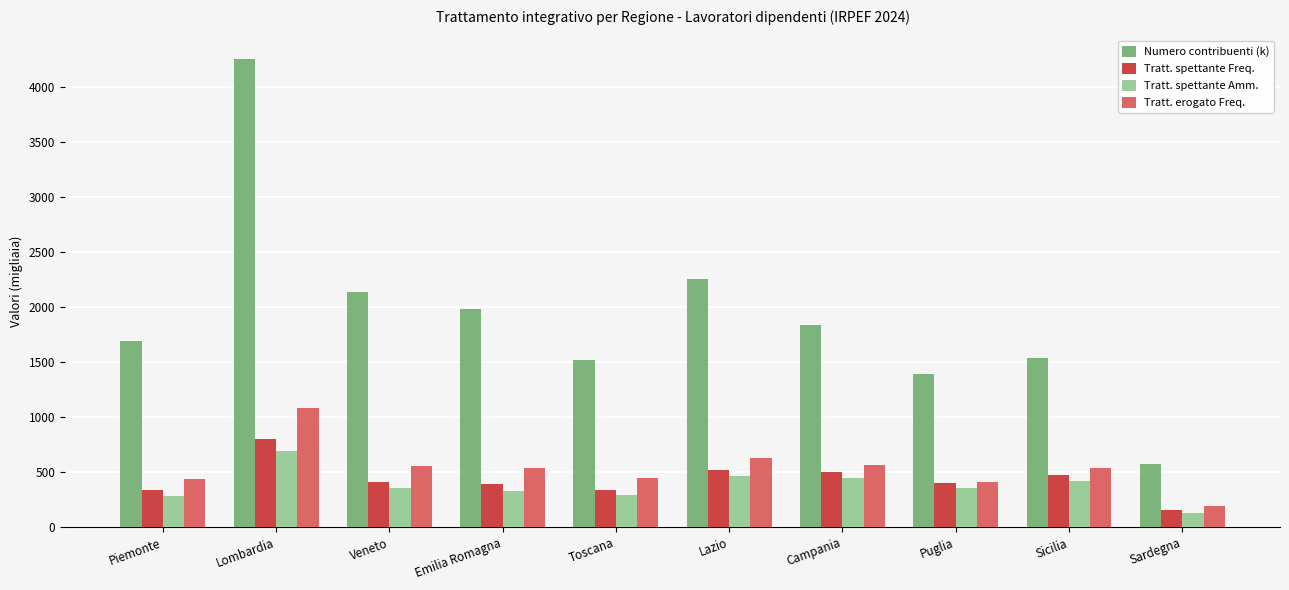

What are all the series names shown in the legend?

Numero contribuenti (k), Tratt. spettante Freq., Tratt. spettante Amm., Tratt. erogato Freq.